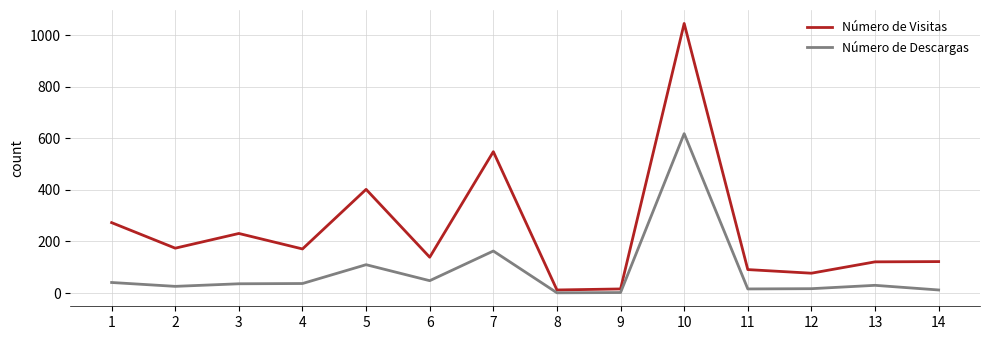

What is the maximum value shown in the chart?

1045